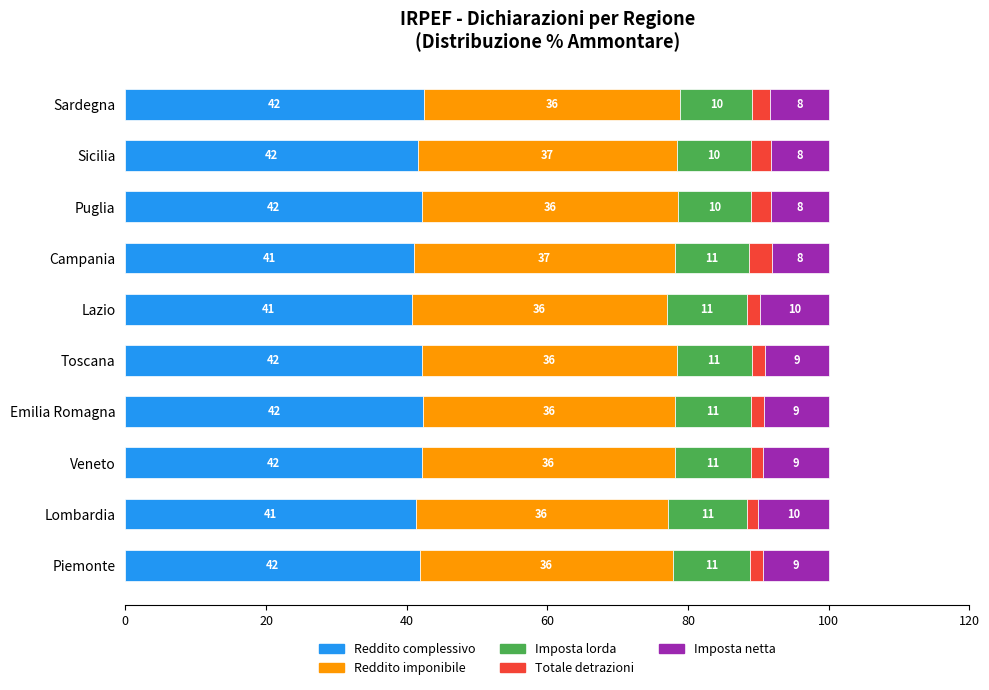

What value does the Reddito complessivo series have at Piemonte?

41.9